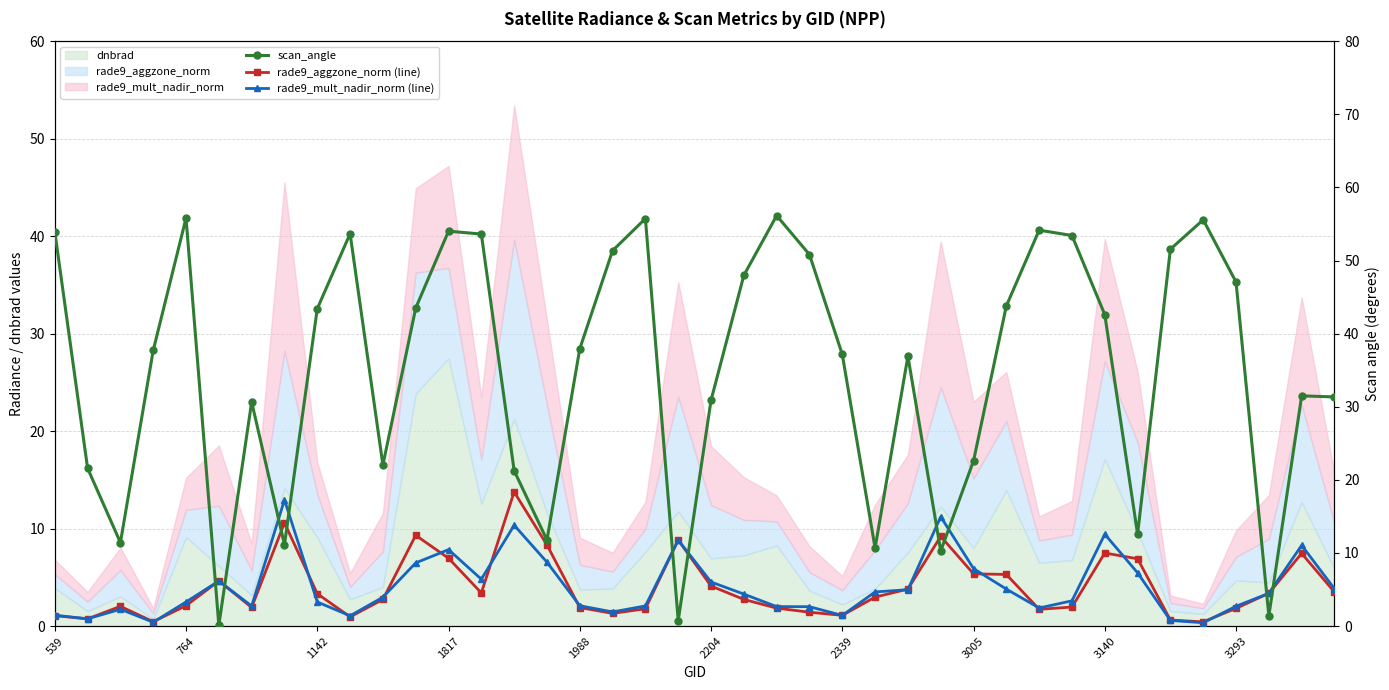

How many lines are shown in the chart?

3